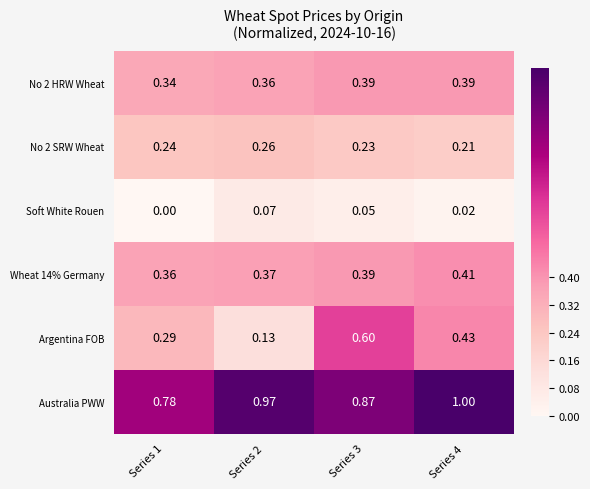

Which series has the largest total across all categories?

Australia PWW